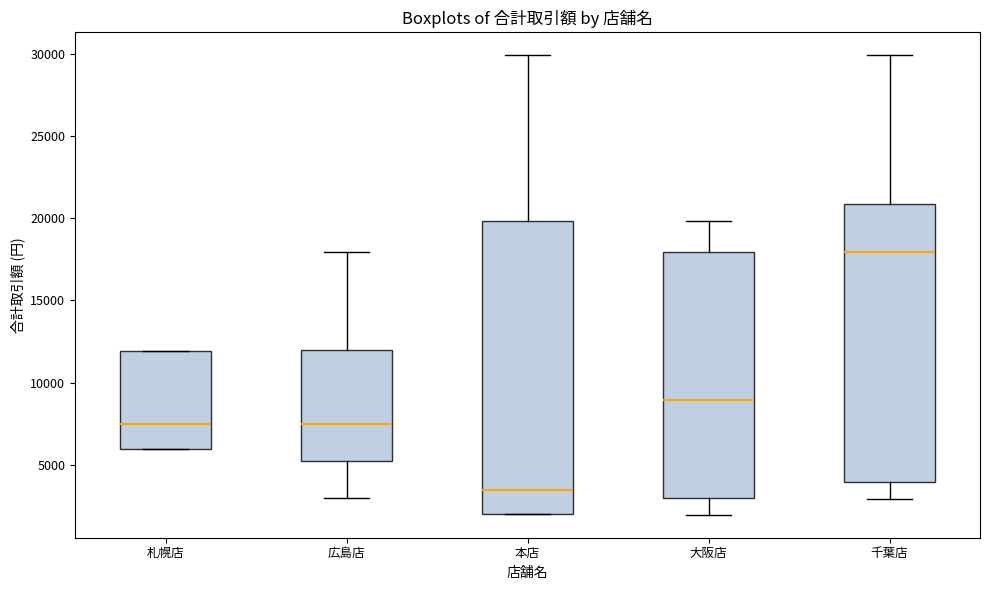

Comparing the boxes themselves (not the whiskers), which one is the tallest?

本店